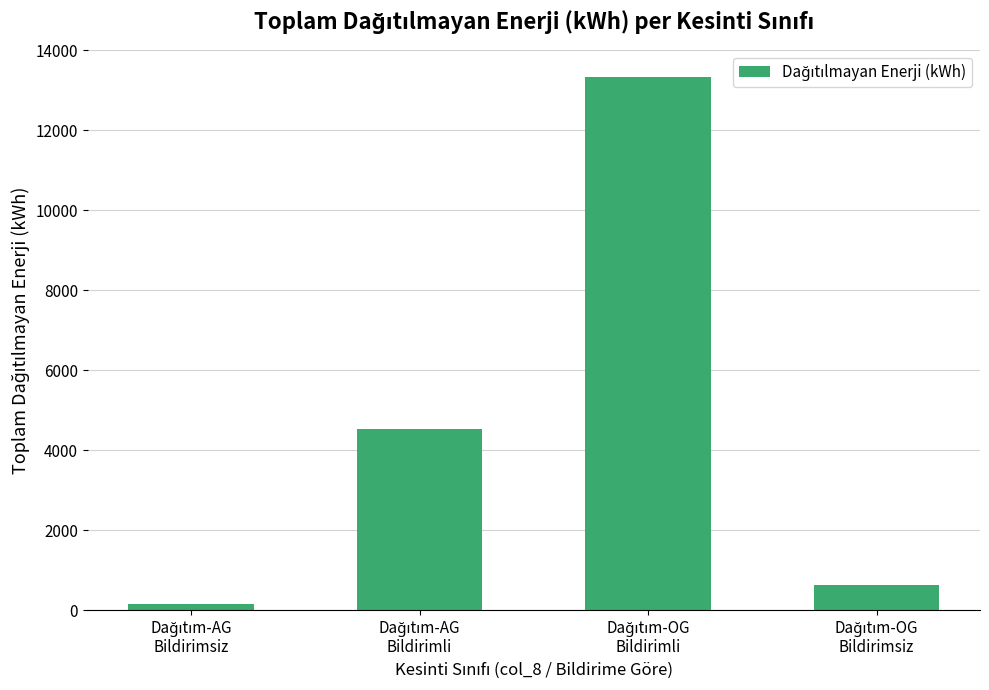

How many data points are less than 4535?

2